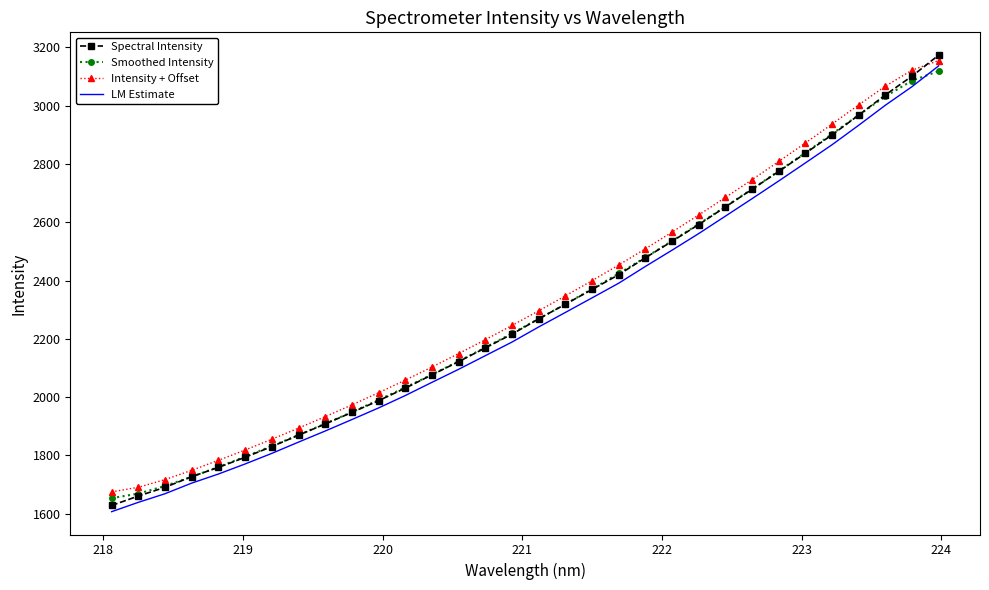

Which series has the largest range (max minus min)?

Spectral Intensity